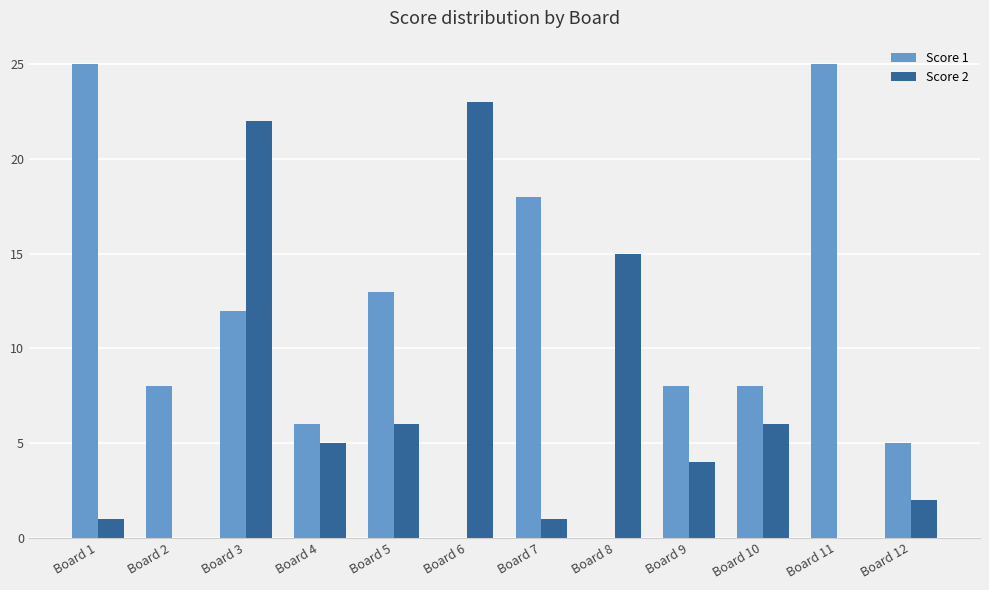

The value of Score 2 at Board 8 is 9. True or false?

False